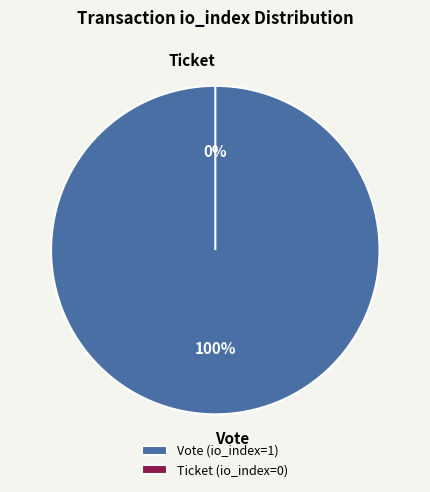

True or false: Ticket accounts for 8% of the total.

False